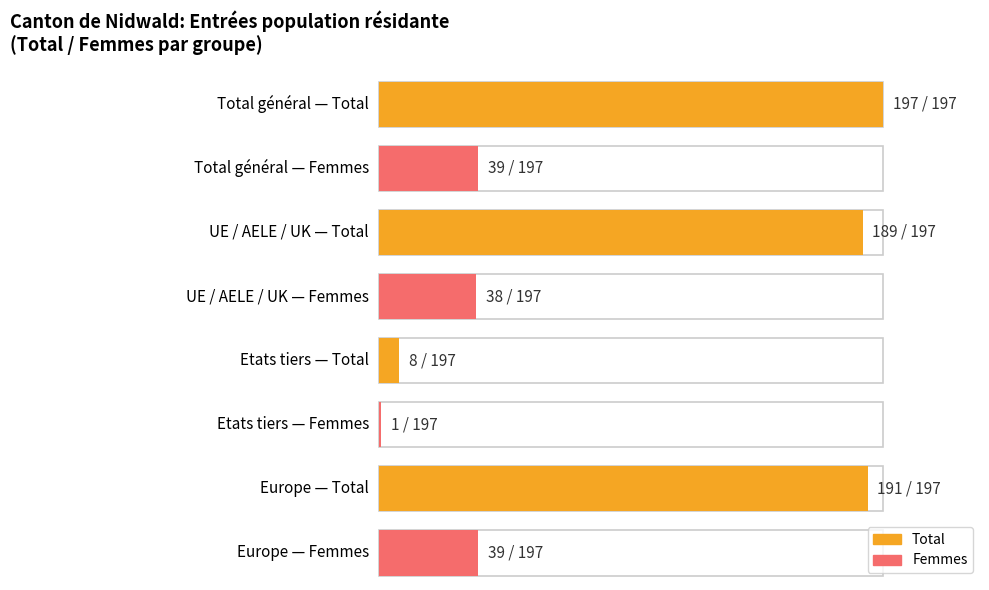

What is the value of the Hommes bar at the 1st from the left?

158